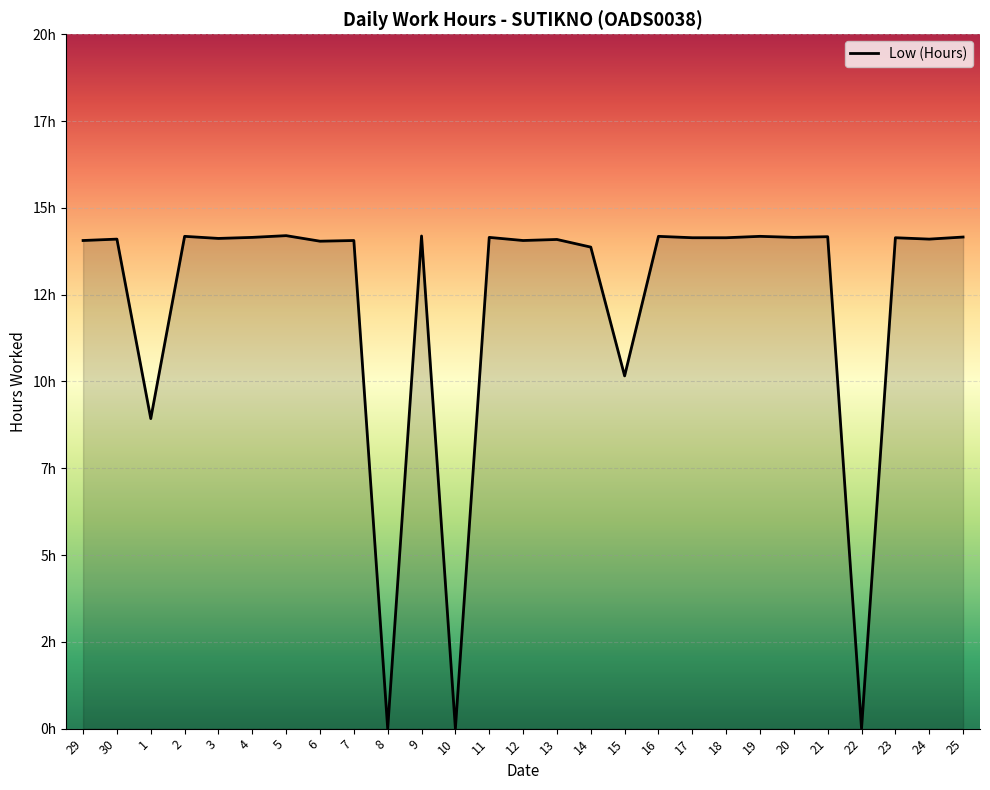

Is it true that the value at 15 is 10.2?

True